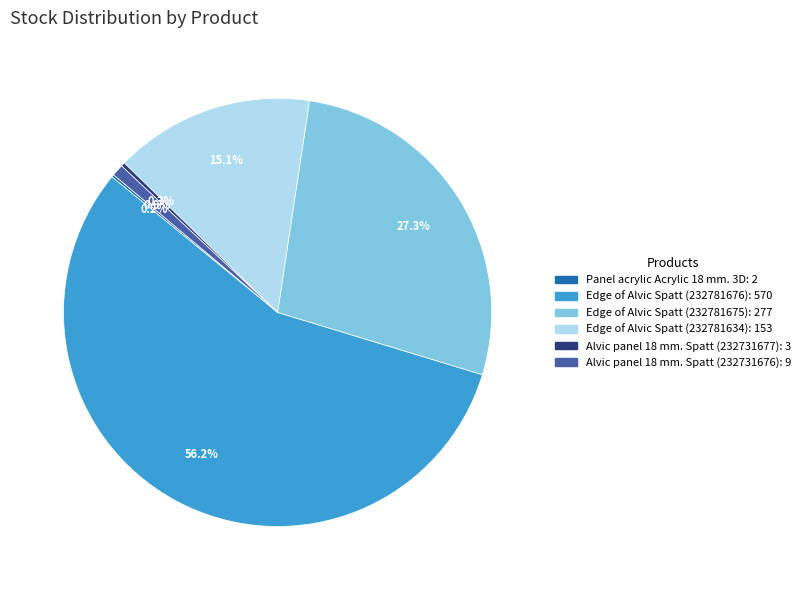

Combined, what portion of the pie is Edge of Alvic Spatt (232781634) and Edge of Alvic Spatt (232781676)?

71.3%